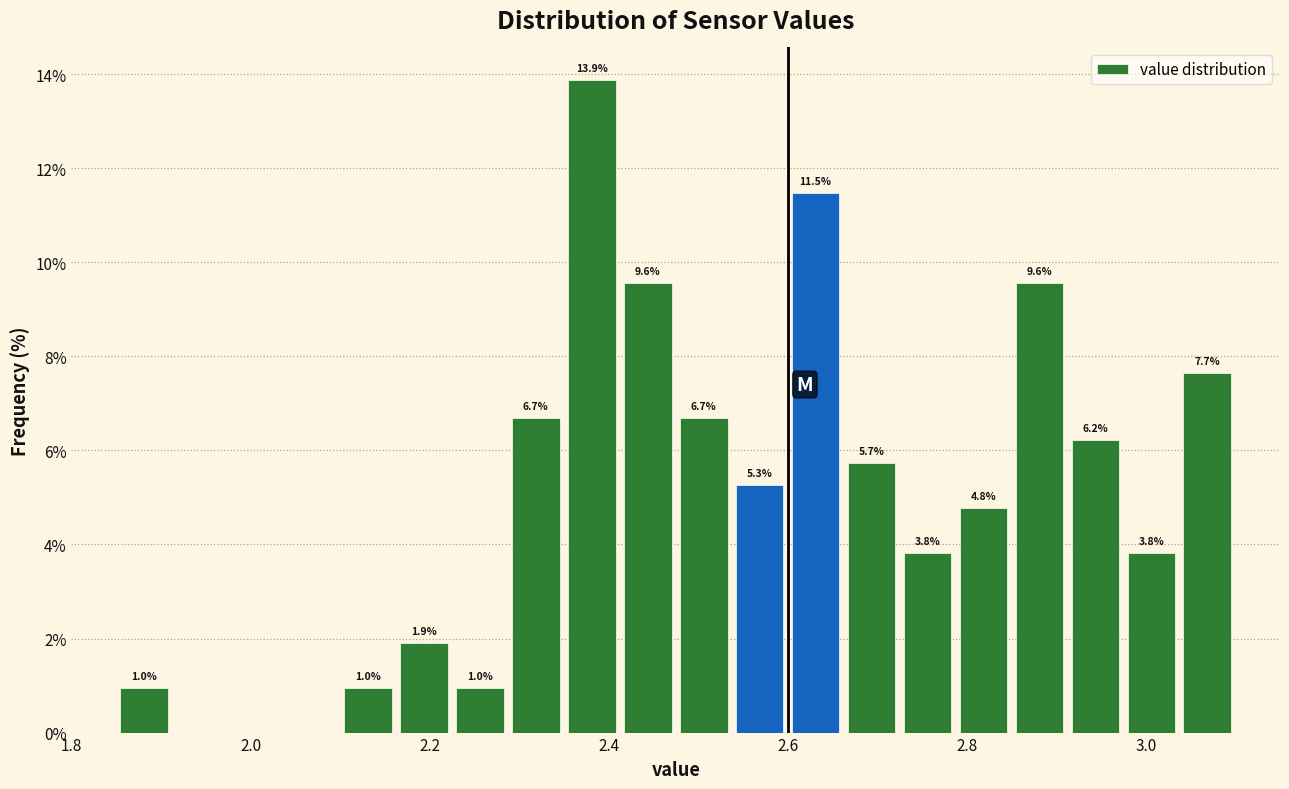

Read against the x-axis, roughly where is the centre of the tallest bar?

2.38